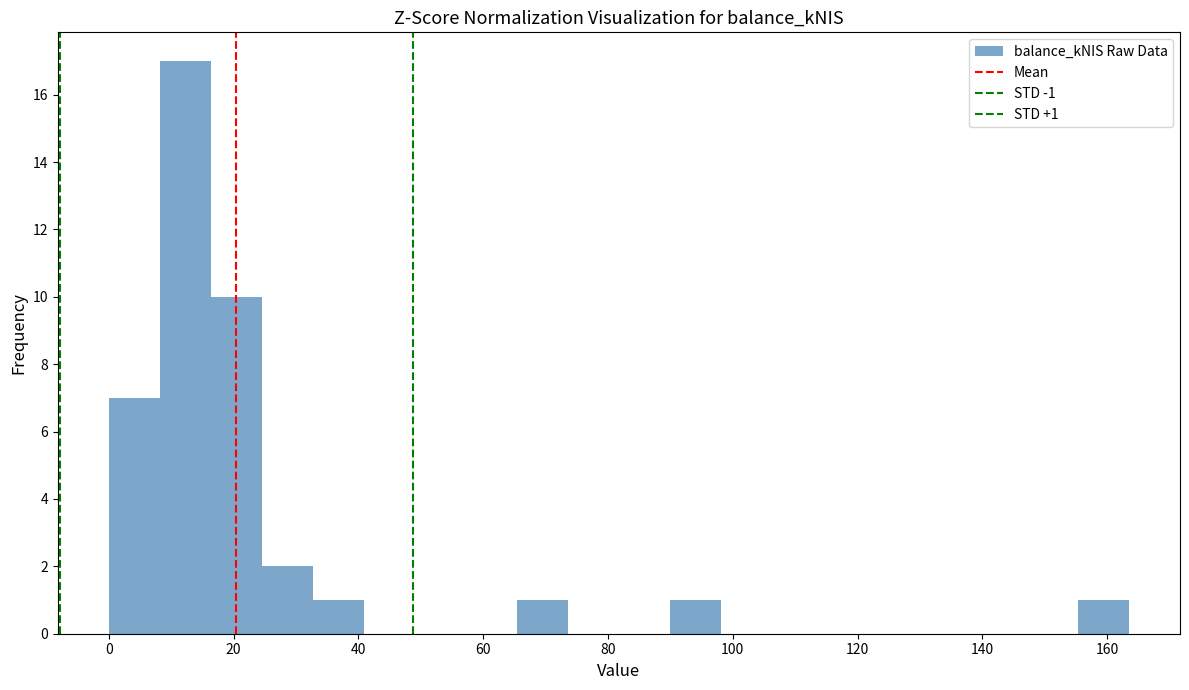

Which range on the x-axis has the tallest bar?

8 to 16